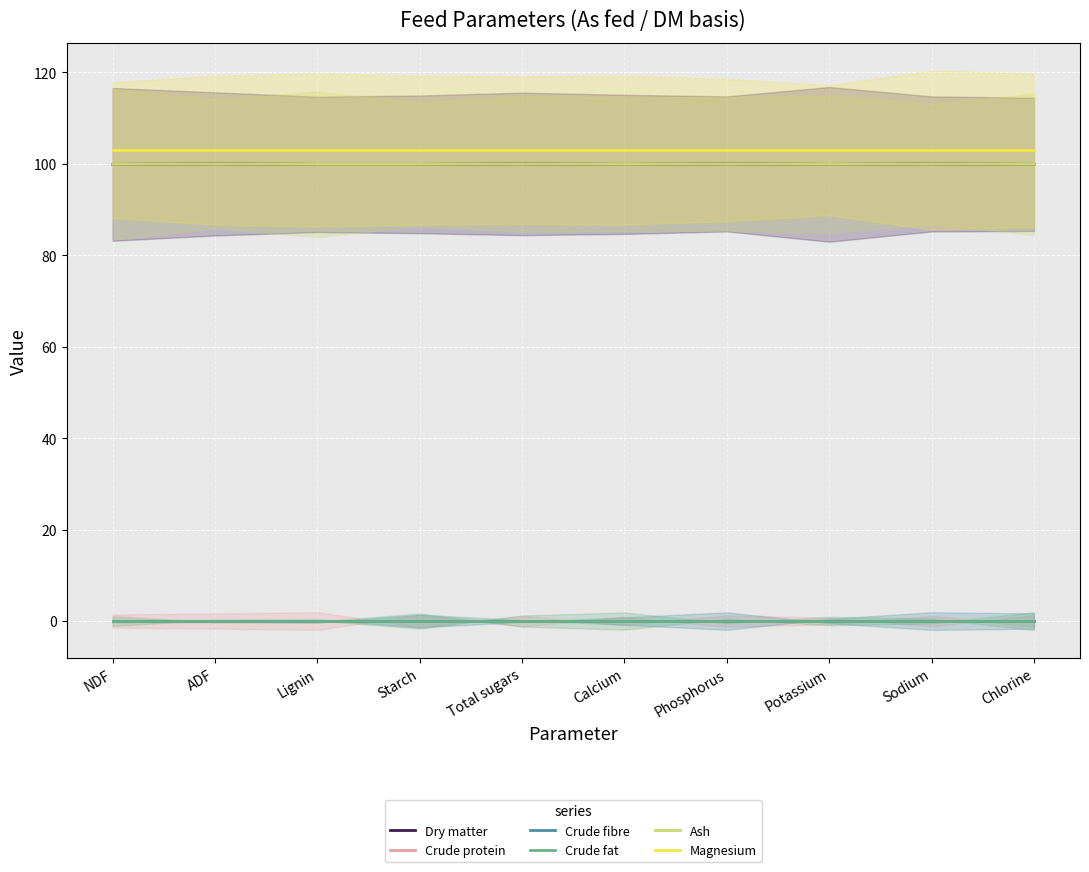

True or false: Dry matter and Crude fat intersect in this chart.

False